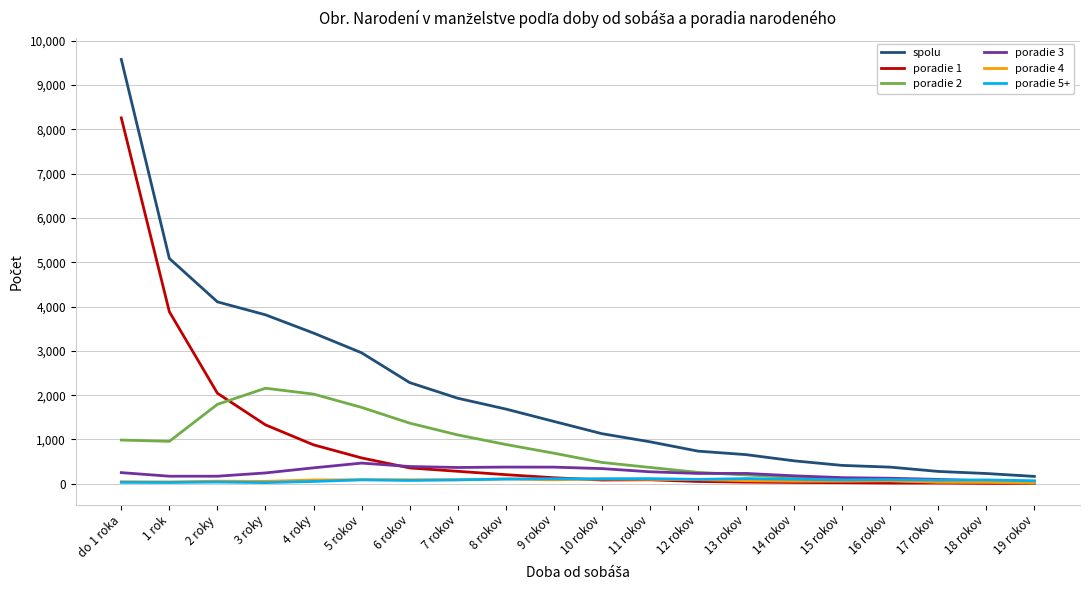

True or false: spolu and poradie 5+ cross at least once.

False